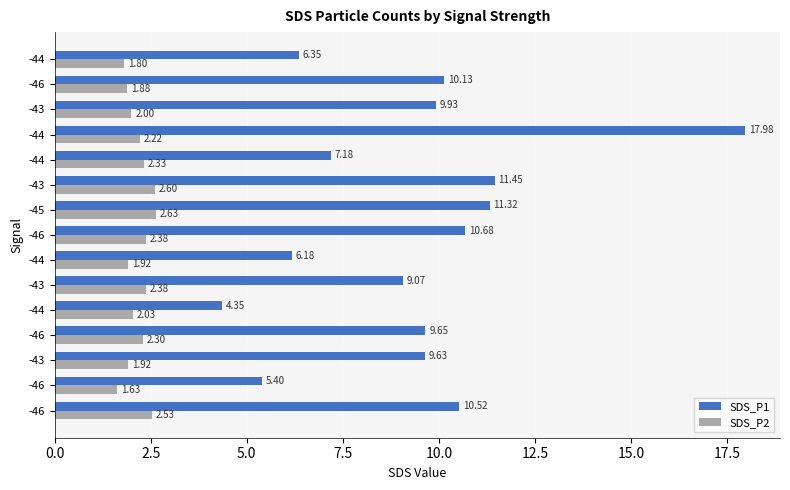

How many categories are shown in the chart?

15